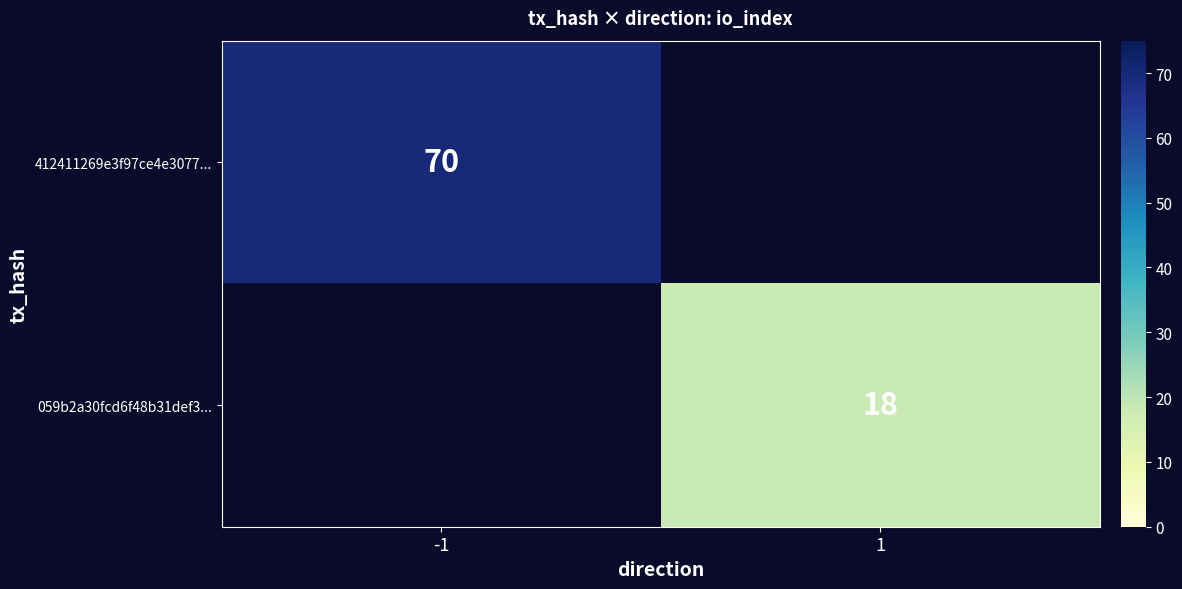

At how many categories does at least one series exceed 41?

1